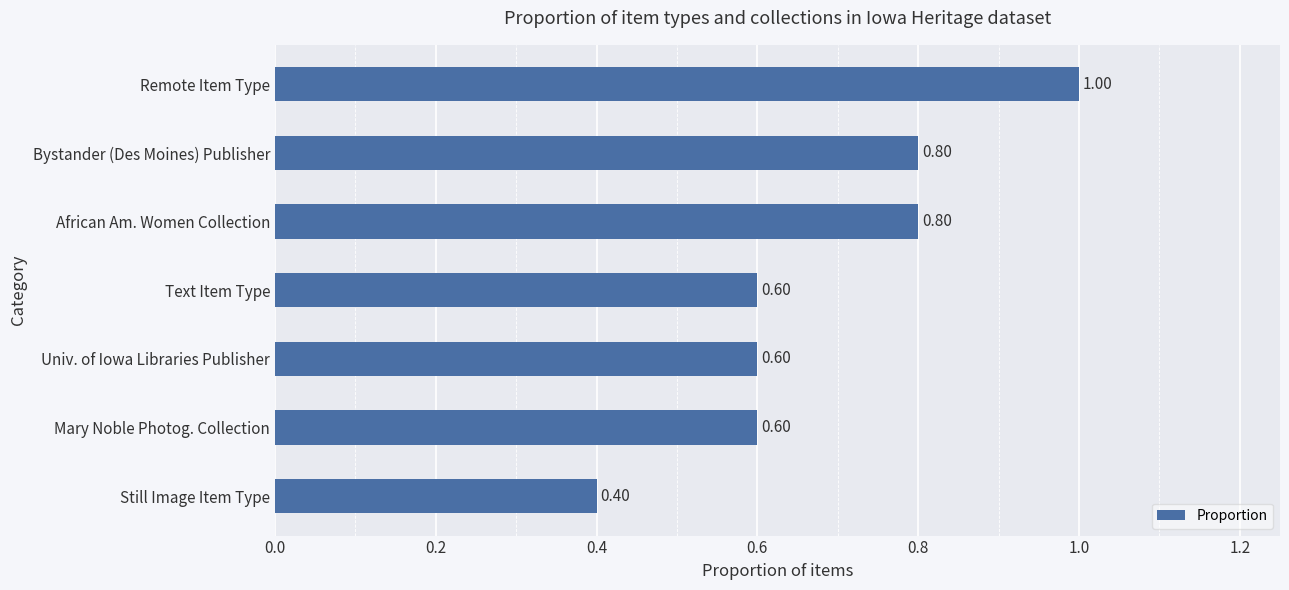

What is the change in value from Univ. of Iowa Libraries Publisher to Remote Item Type?

+0.4